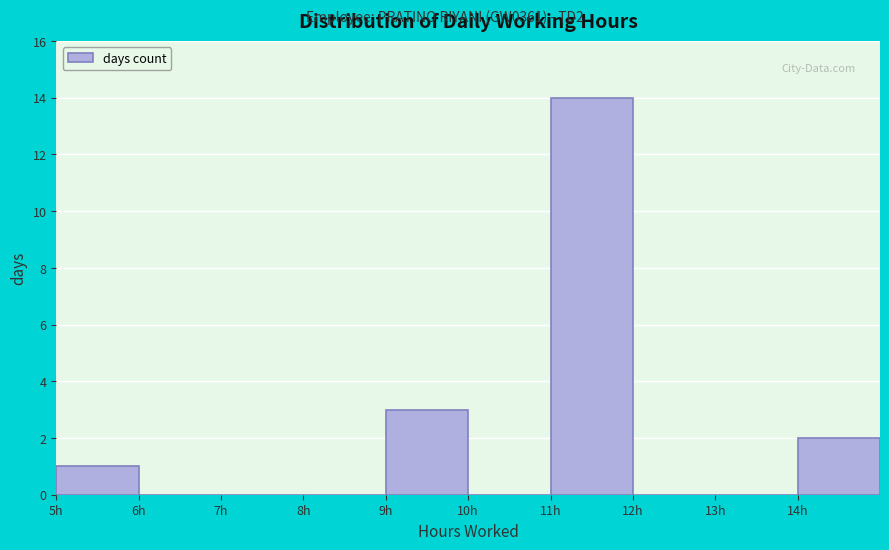

Reading left to right, list every bar in this chart as the range it spans on the x-axis followed by its height. The values are not printed on the chart, so give them approximately, as read against the axis.

5 to 6: 1
6 to 7: 0
7 to 8: 0
8 to 9: 0
9 to 10: 3
10 to 11: 0
11 to 12: 14
12 to 13: 0
13 to 14: 0
14 to 15: 2